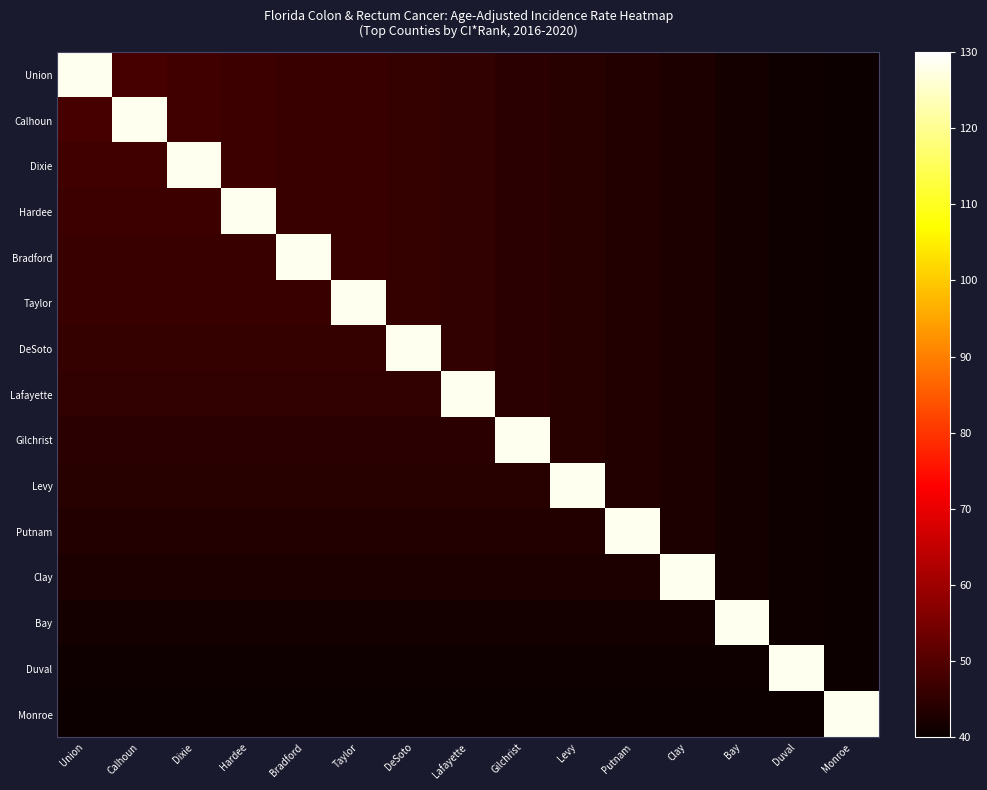

At Dixie, list the series in order from largest to smallest.

Dixie, Union, Calhoun, Hardee, Bradford, Taylor, DeSoto, Lafayette, Gilchrist, Levy, Putnam, Clay, Bay, Duval, Monroe